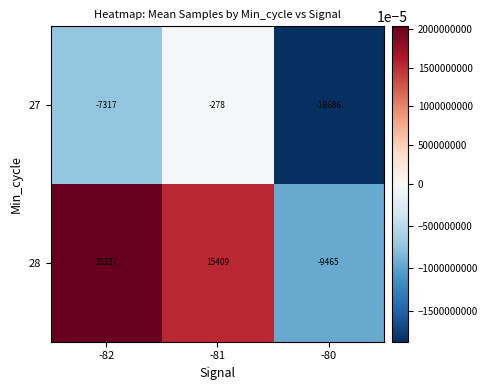

Count the number of categories in the chart.

3